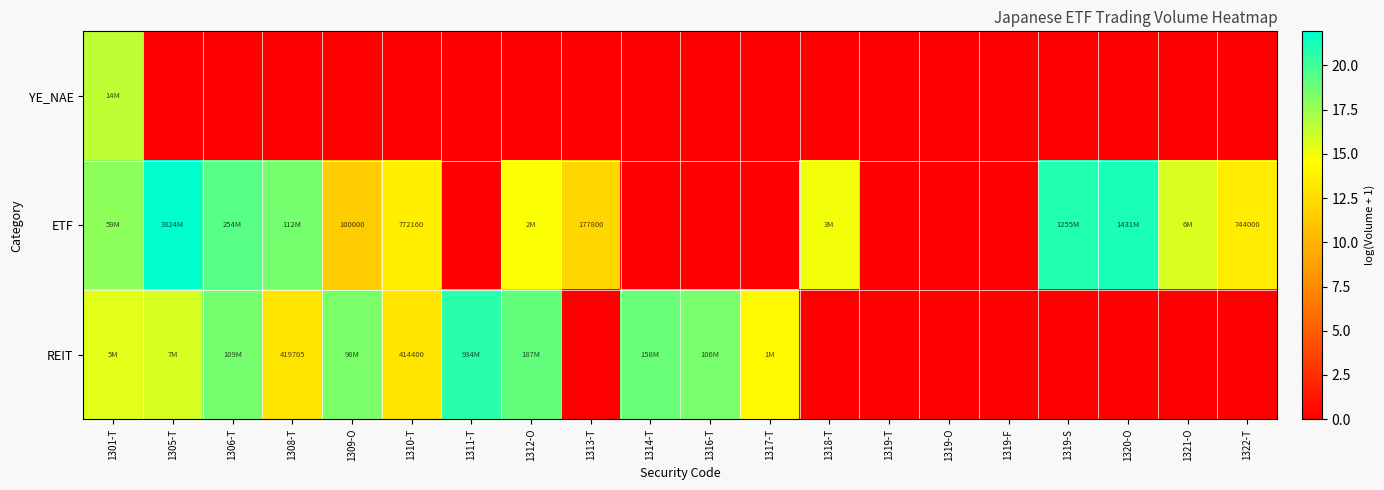

How many data points in ETF are less than 13?

9